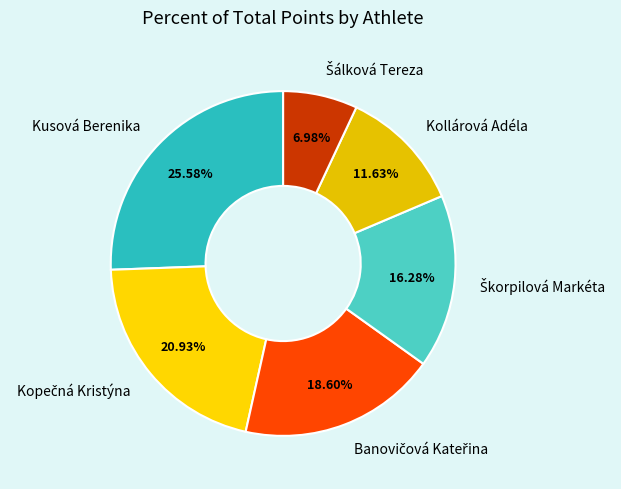

Is it true that Kusová Berenika is 26% of the pie?

True